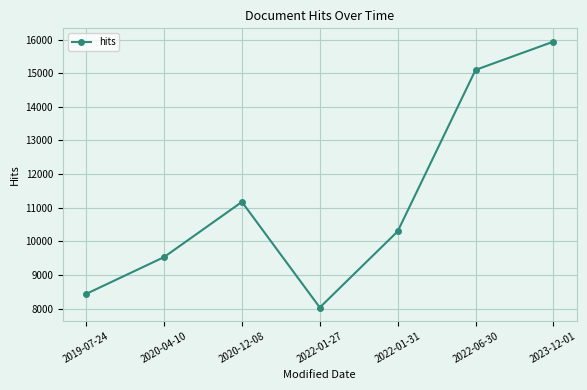

How many lines are shown in the chart?

1